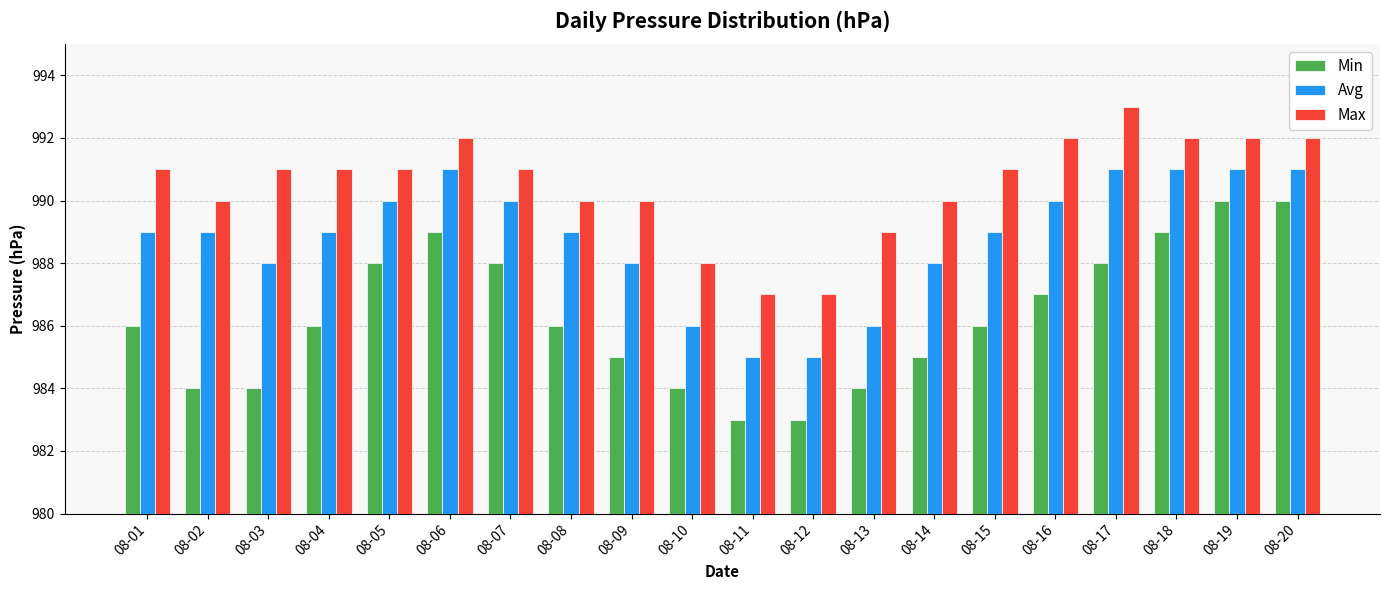

What is the maximum value for Avg?

991